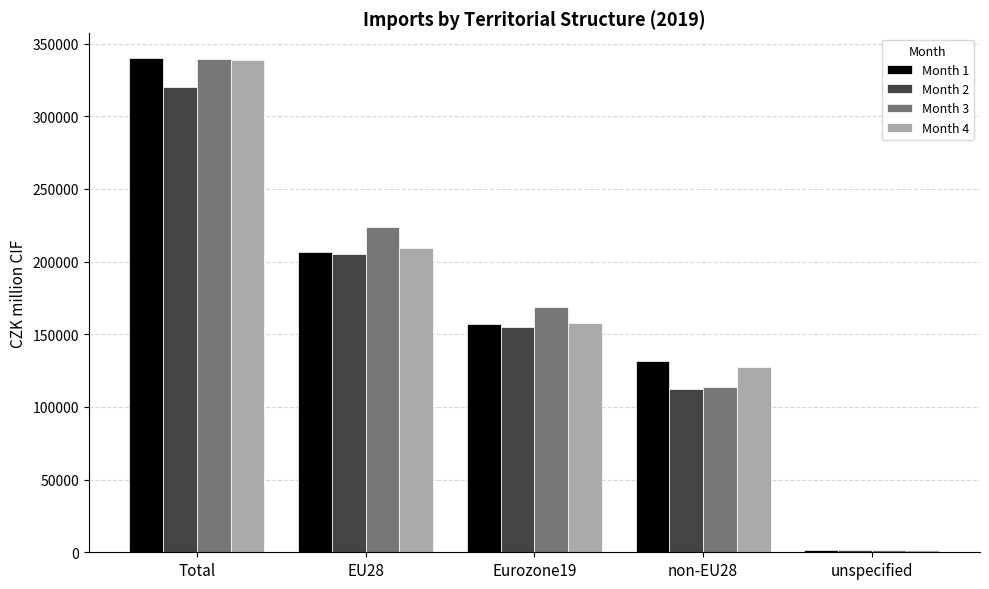

At how many categories does at least one series exceed 30124?

4